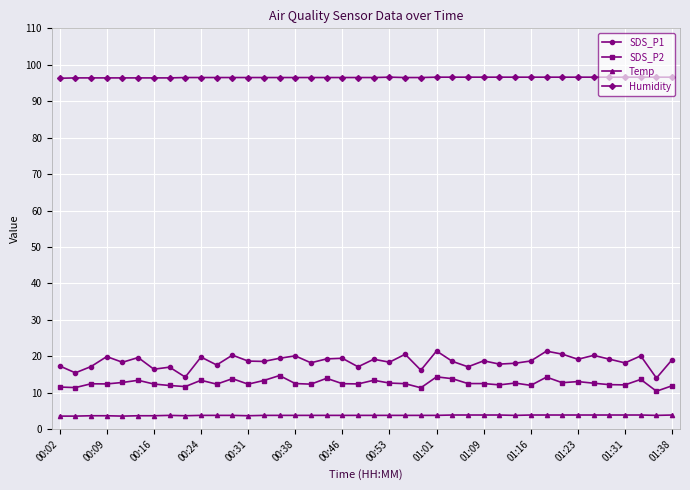

What is the minimum value shown in the chart?

3.6